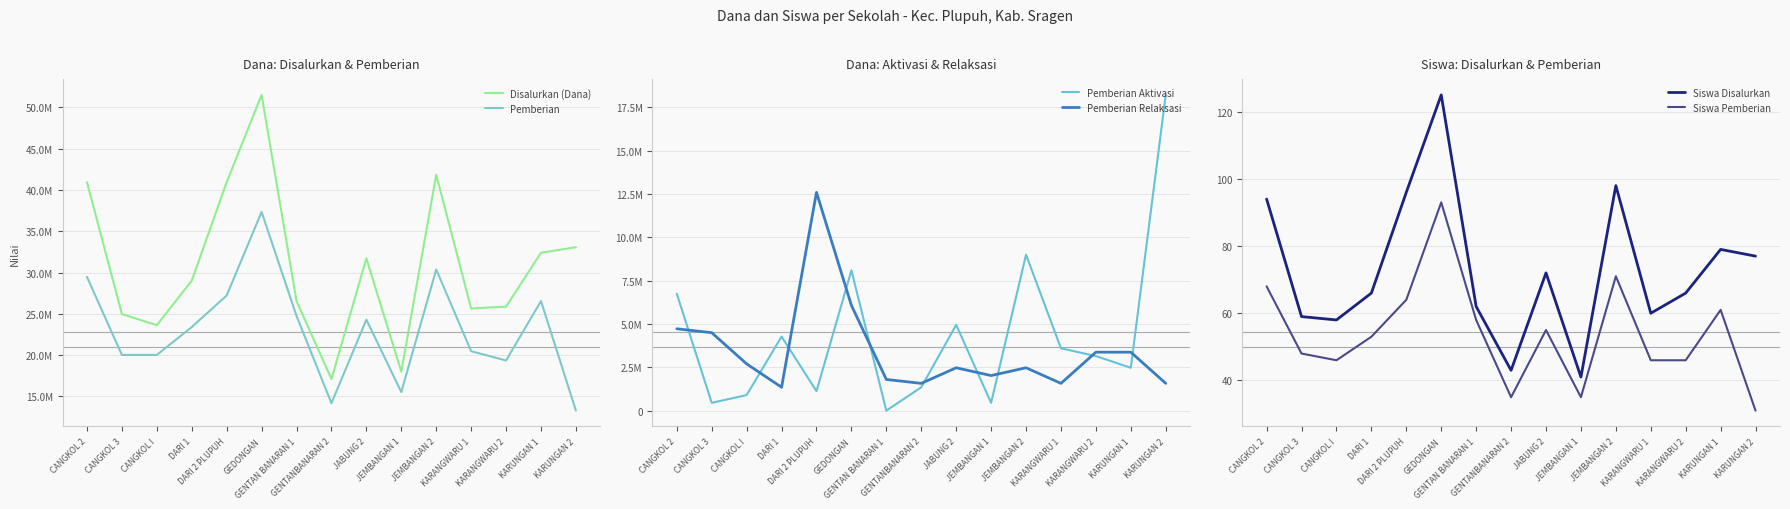

True or false: Pemberian Relaksasi has more than 0 points higher than both neighbors.

True